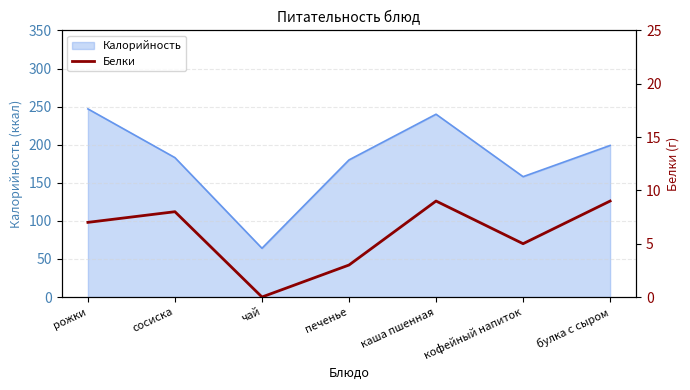

Between сосиска and булка с сыром, which is larger?

булка с сыром